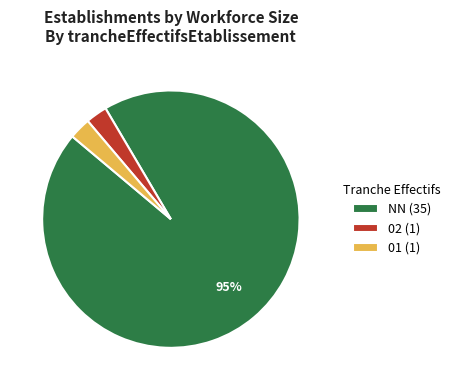

True or false: NN (35) accounts for 95% of the total.

True